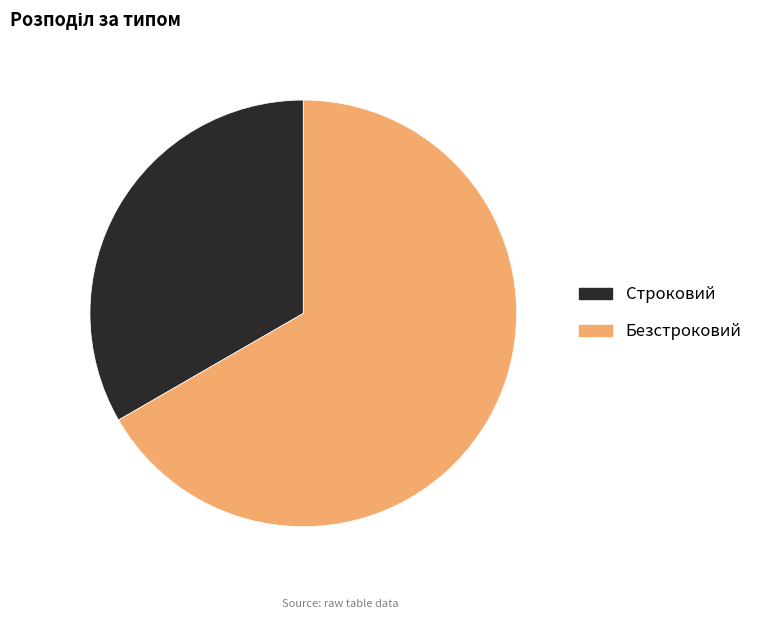

Count the number of slices in the pie.

2